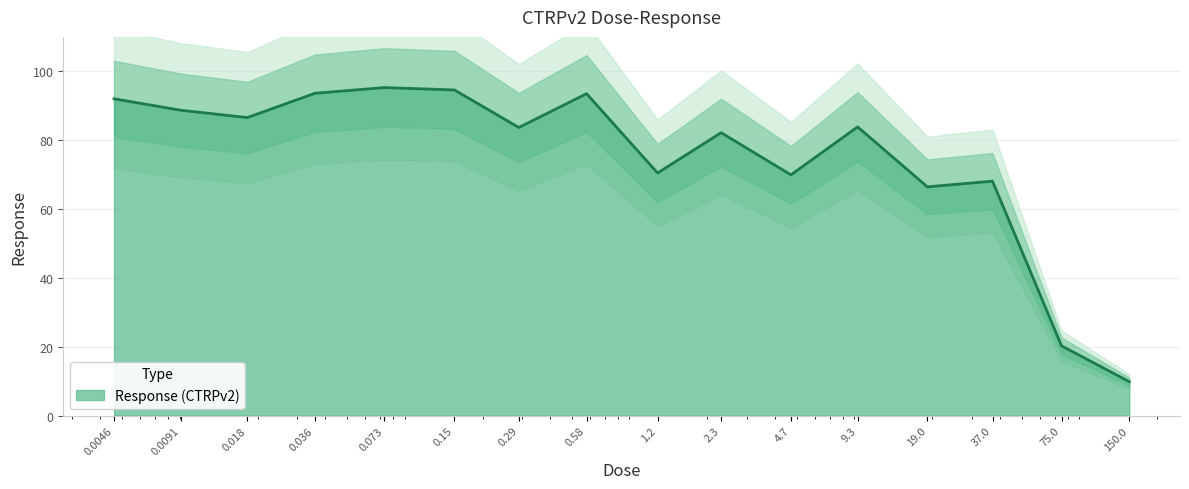

Does the chart display data point markers on the line(s)?

No